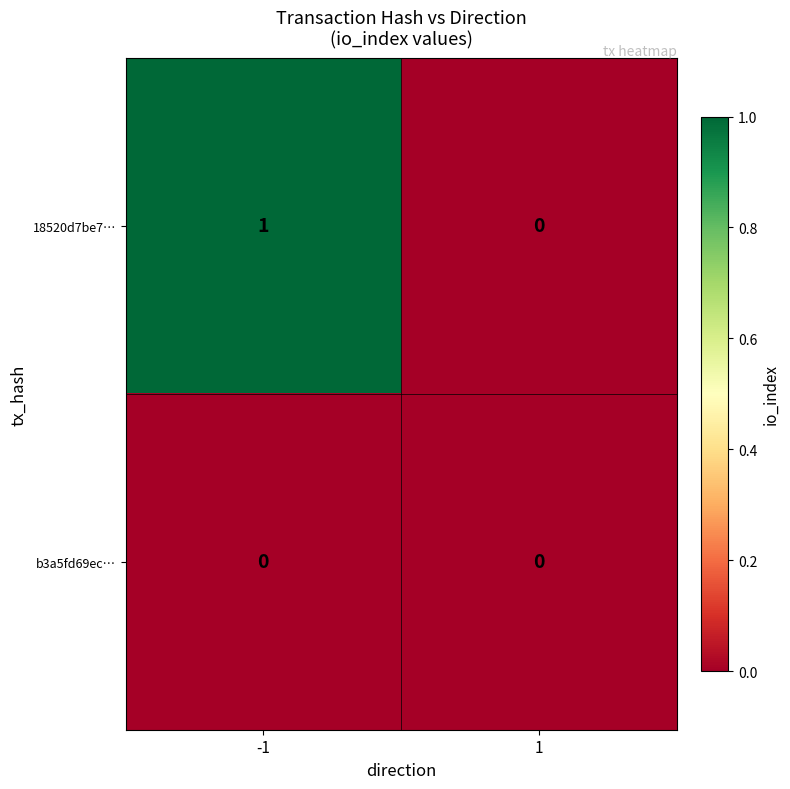

Reading left to right, transcribe all the data shown in this chart.

18520d7be7…: 1	0
b3a5fd69ec…: 0	0